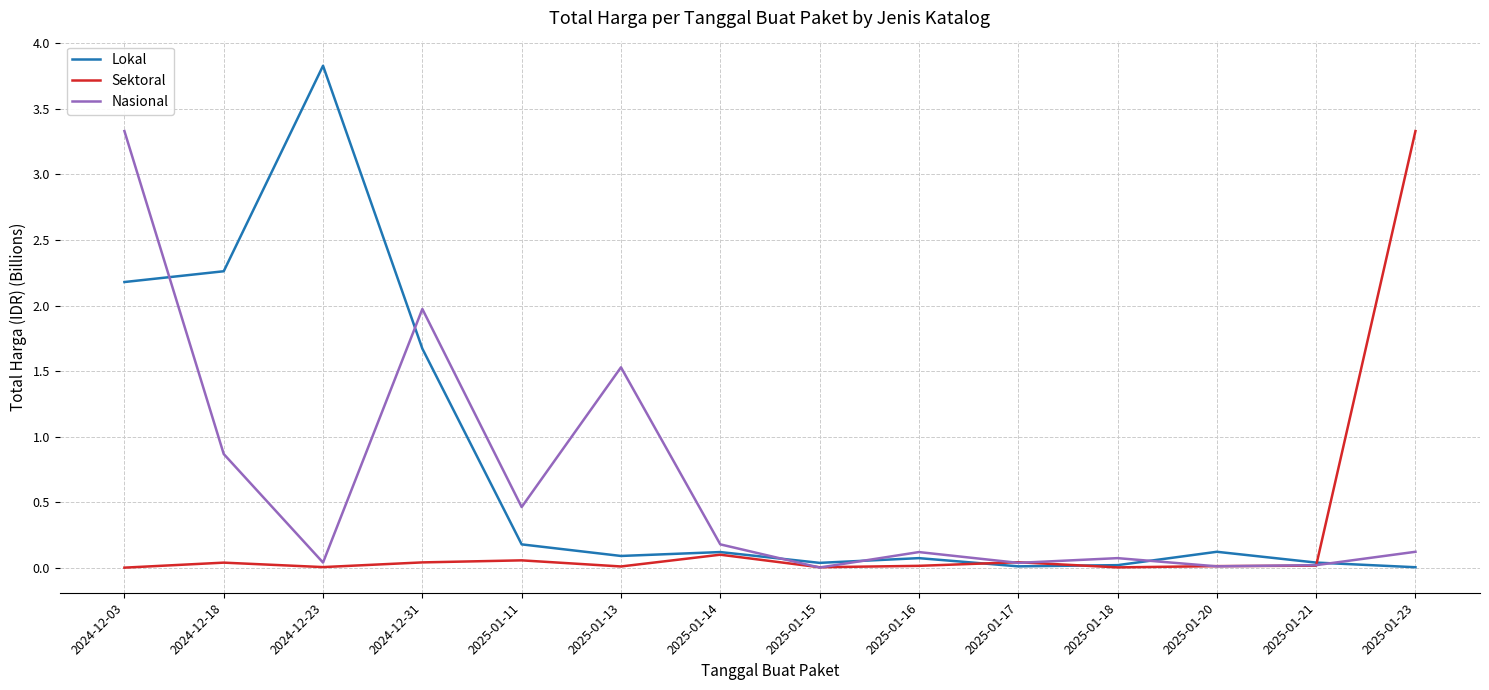

Which series has the widest spread of values?

Lokal